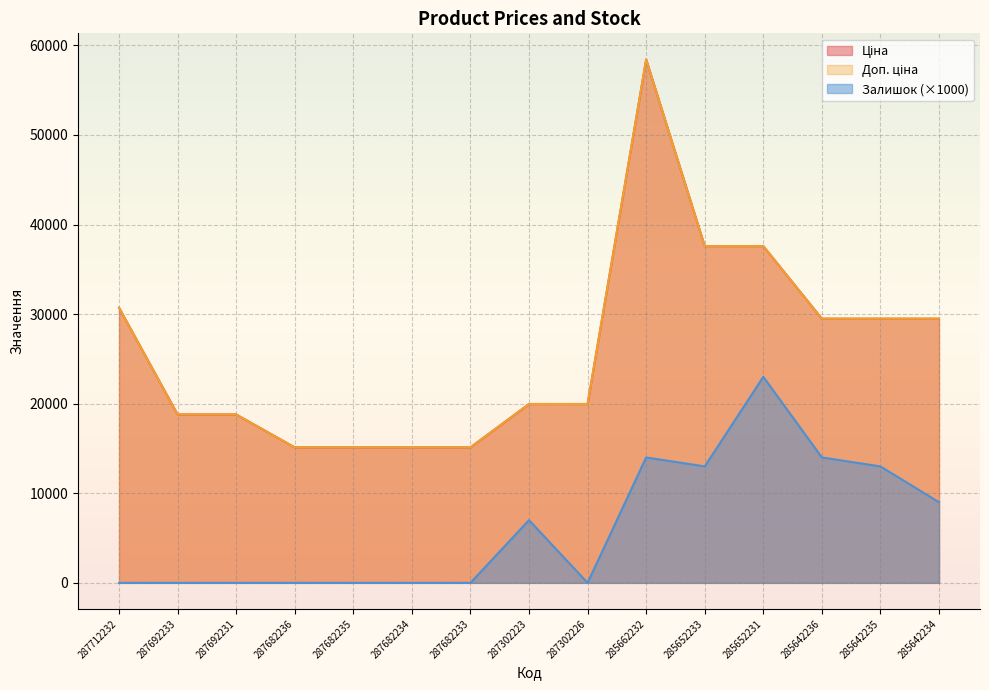

True or false: Доп. ціна and Ціна intersect in this chart.

False